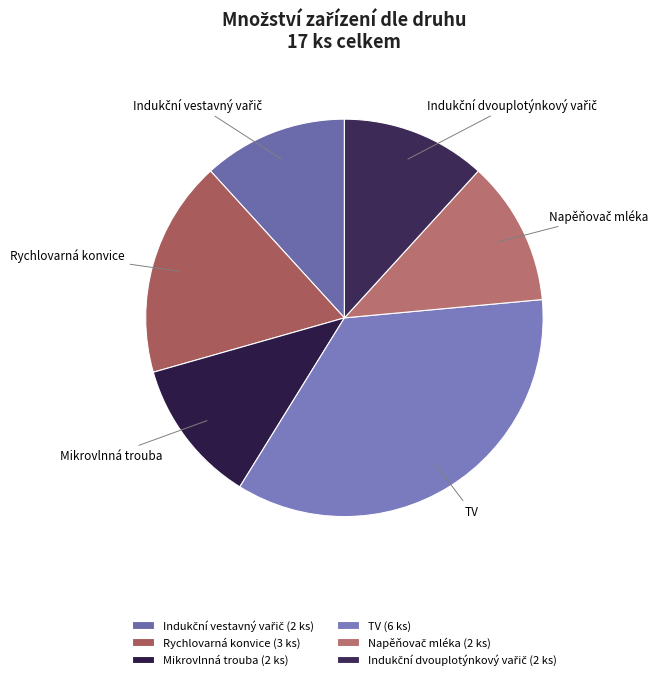

Does TV account for over 50% of the chart?

No